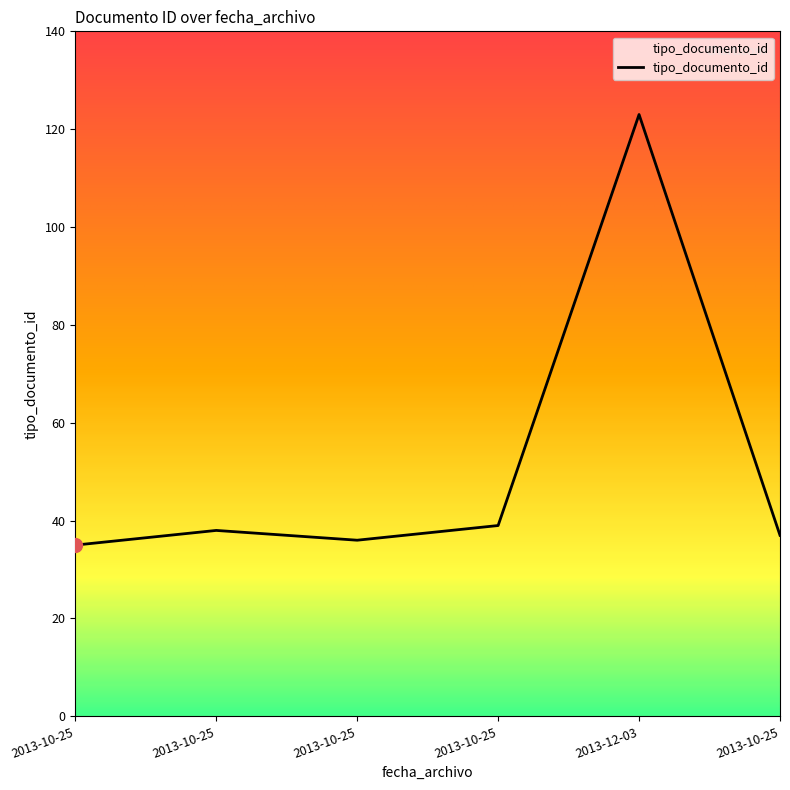

Between 2013-10-25 and 2013-10-25, which is larger?

2013-10-25